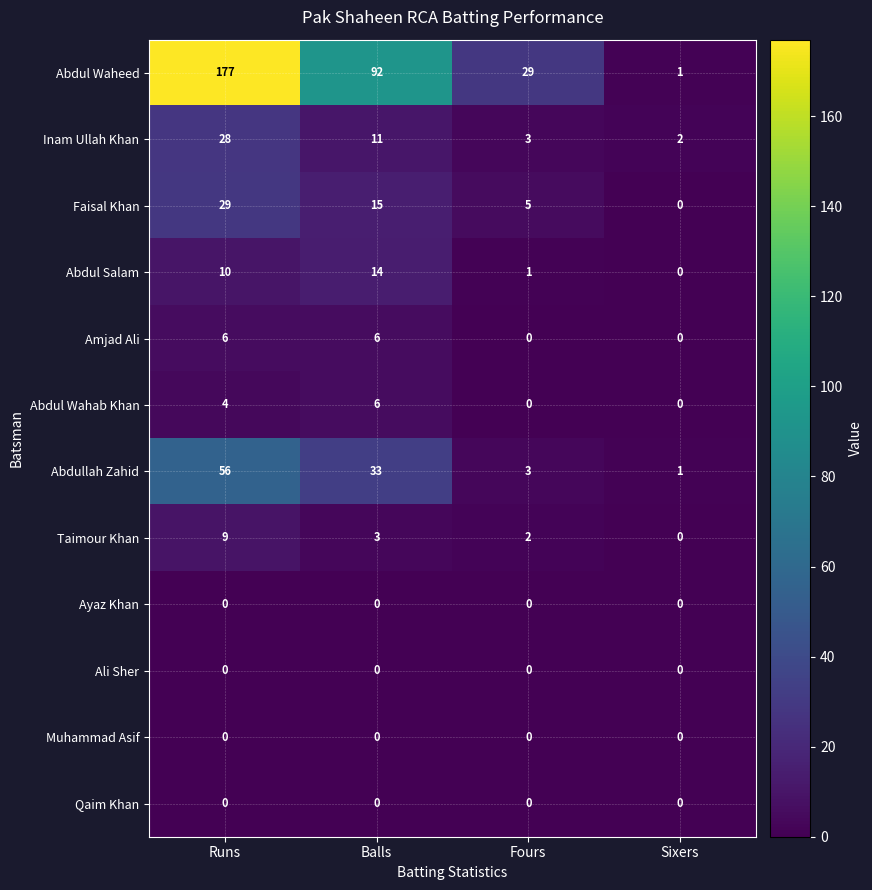

What is the difference between the highest and lowest values at Sixers?

2